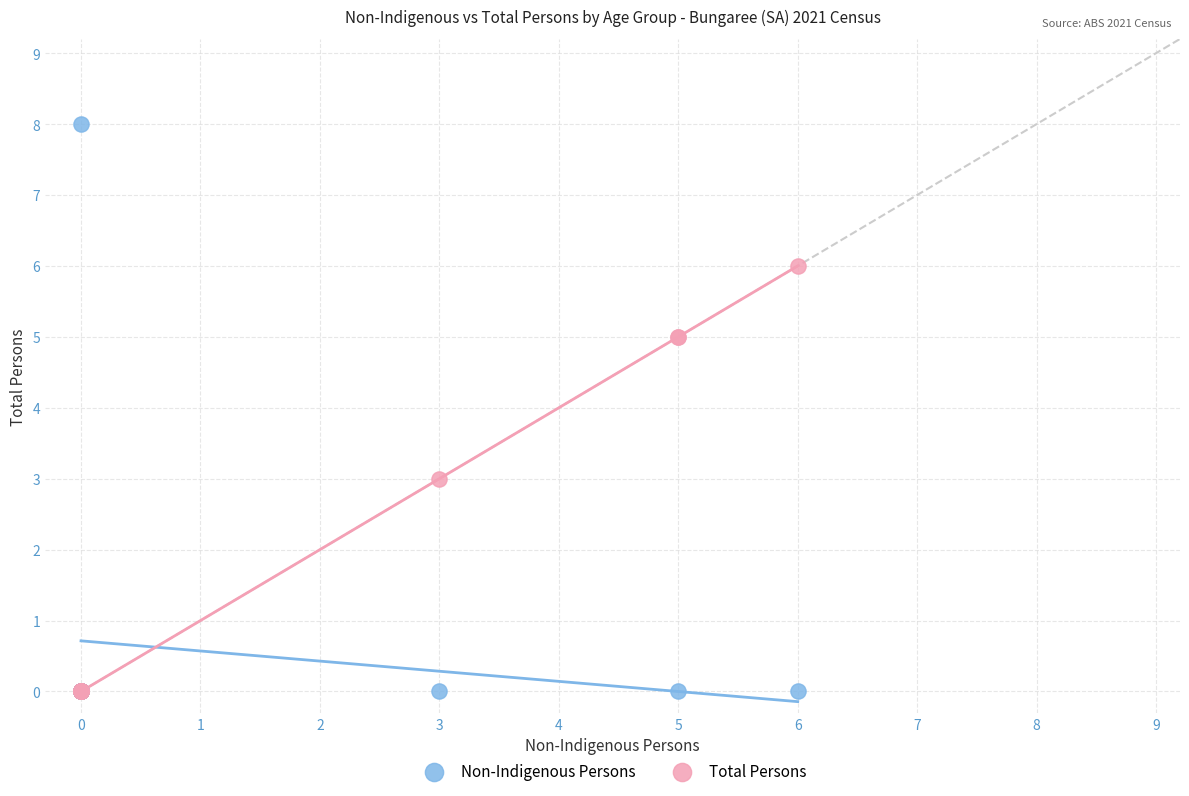

Which series has the largest Y range (max minus min)?

Non-Indigenous Persons